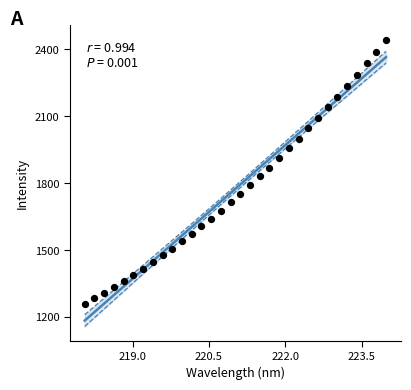

What is the range of Y values (max minus min)?

1183.4